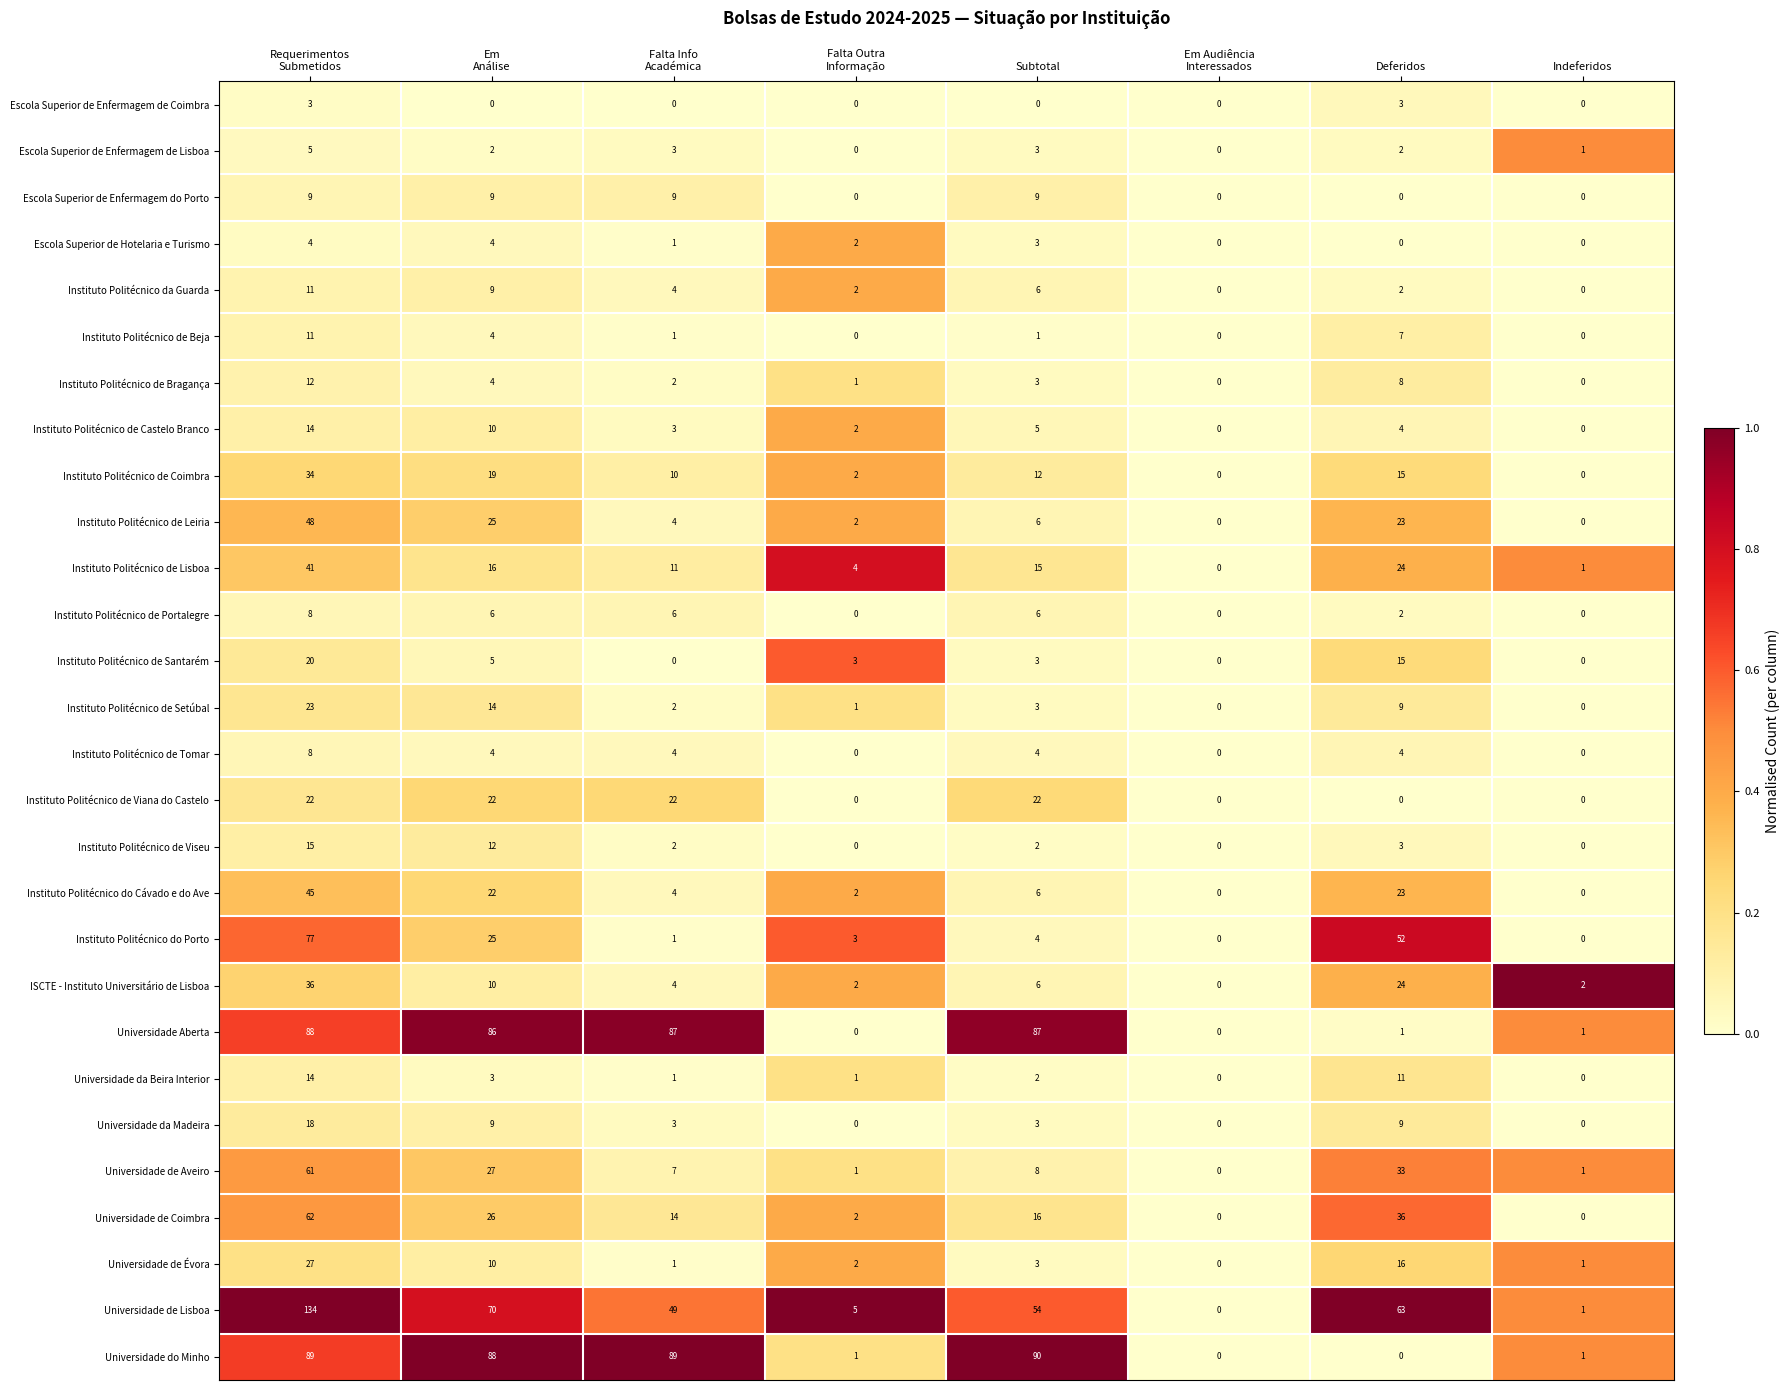

What is the average value of the Instituto Politécnico do Cávado e do Ave series?

13